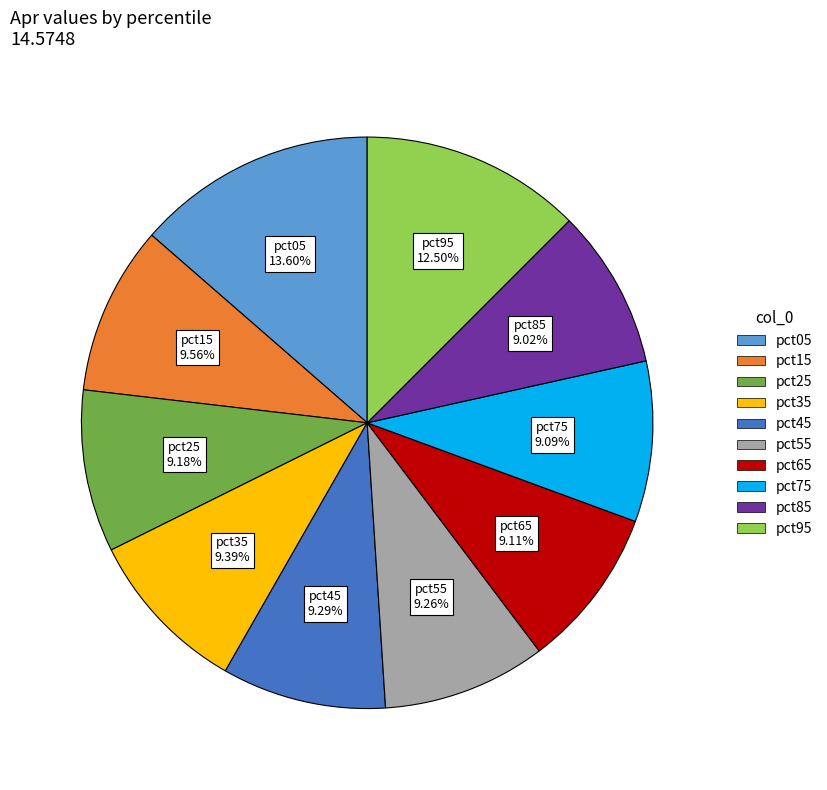

How many segments does this pie chart have?

10